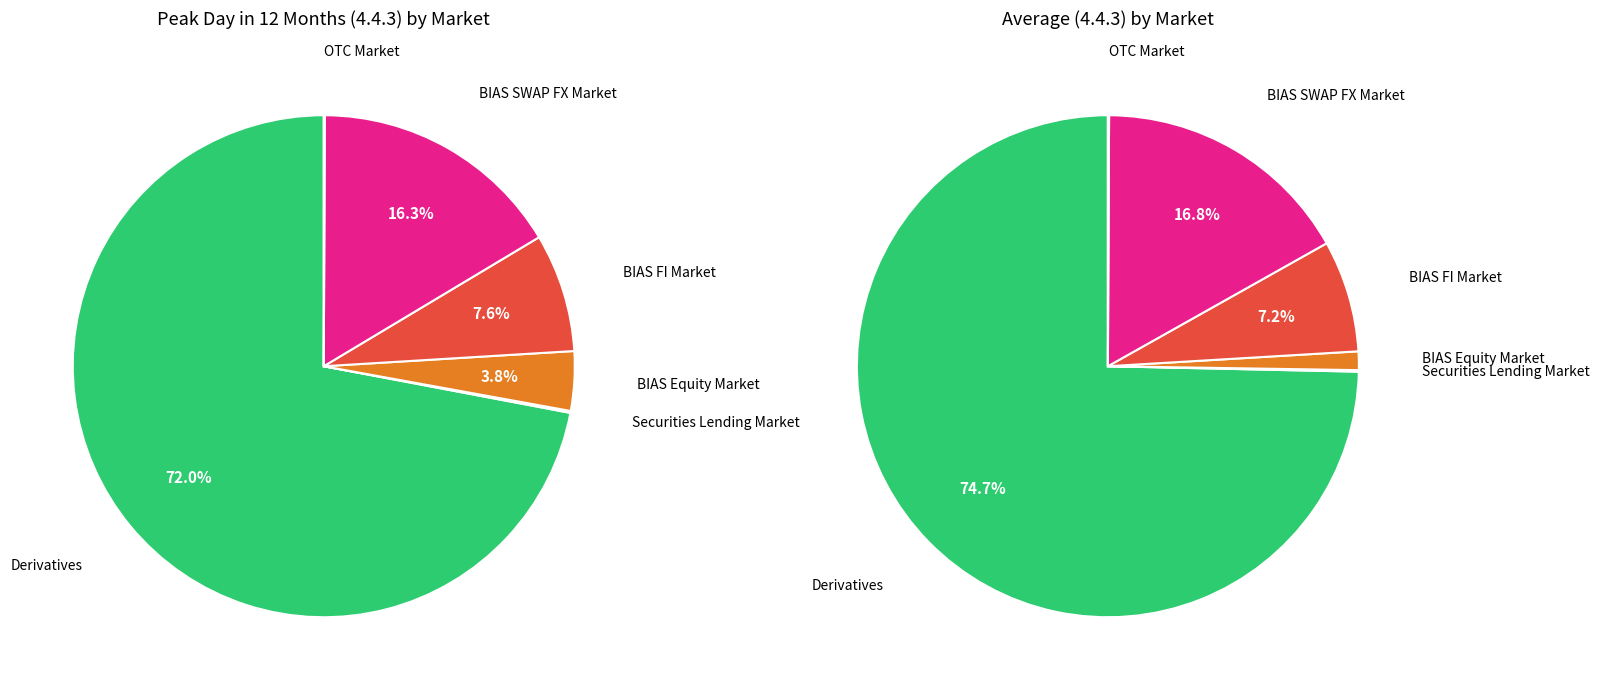

Does values_peak account for over 50% of the chart?

Yes